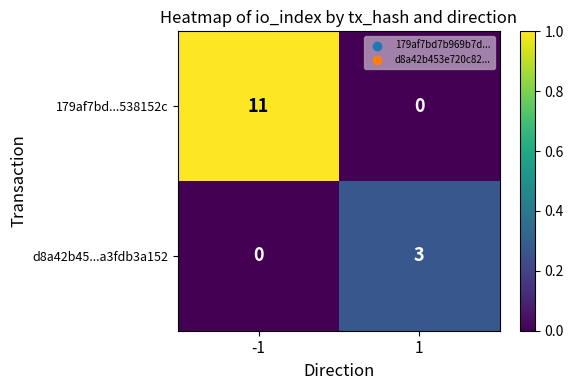

What is the sum of all 179af7bd...538152c values?

11